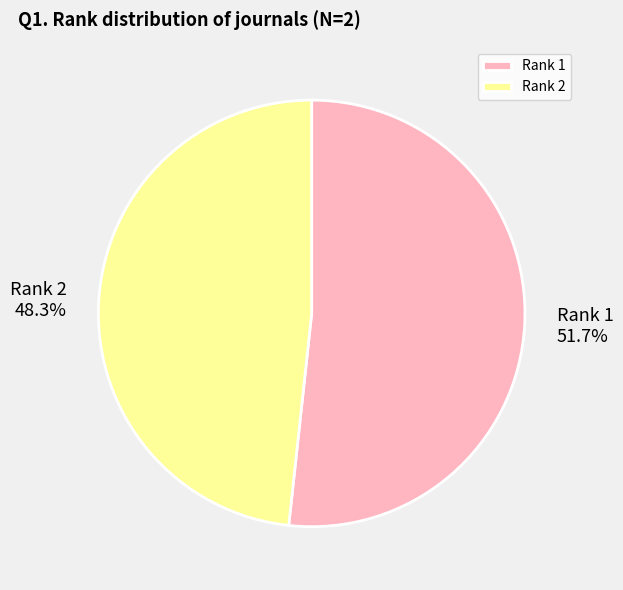

Which category has the biggest portion of the pie?

Rank 1